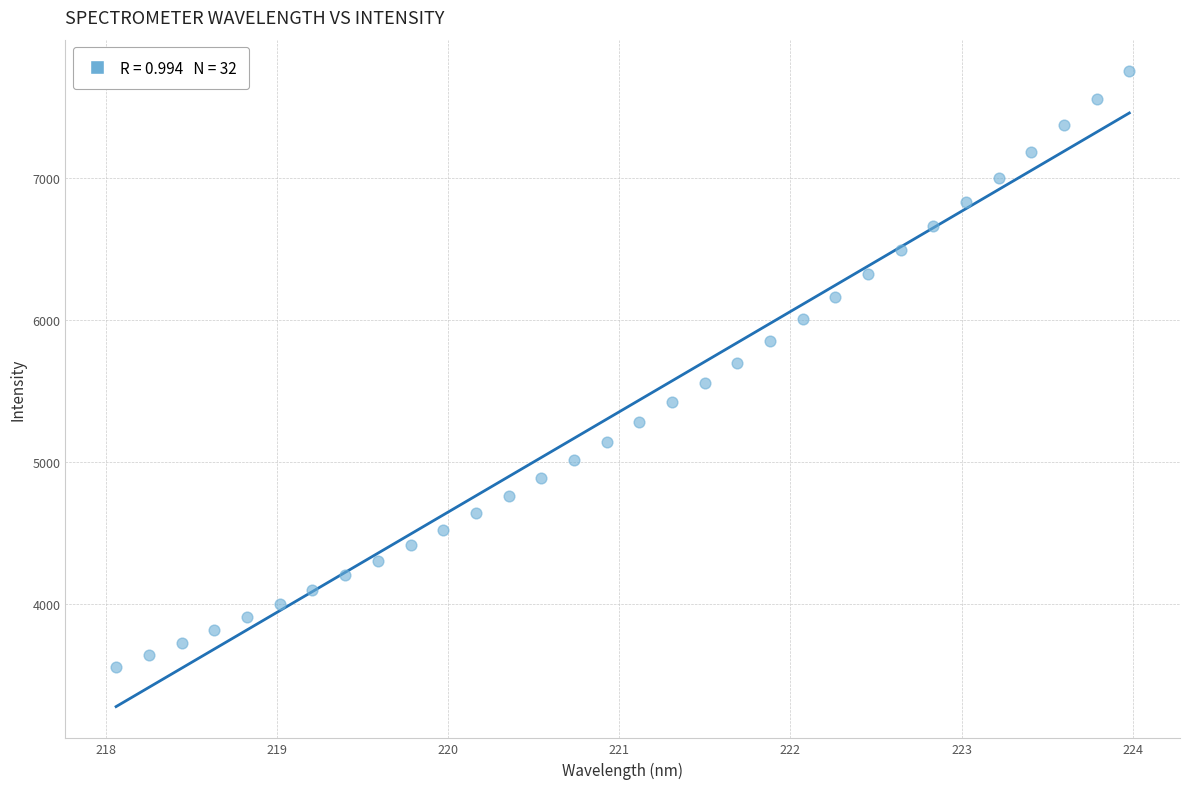

What is the range of Y values (max minus min)?

4194.1